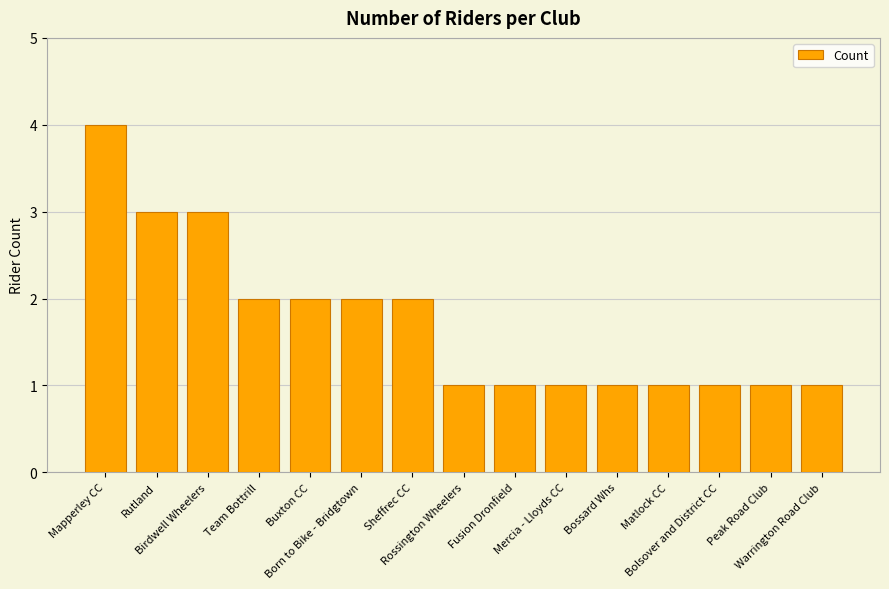

What is the label of the 12th bar from the left?

Matlock CC